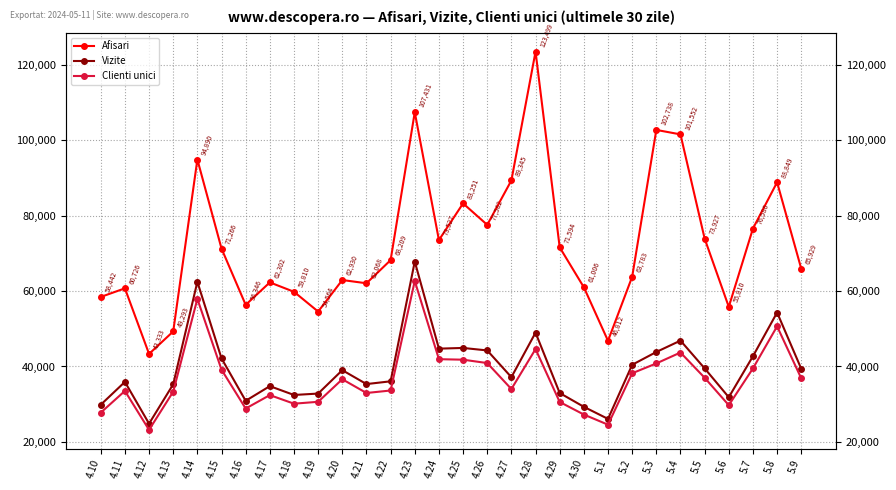

How many interior local valleys does the Clienti unici series have?

7